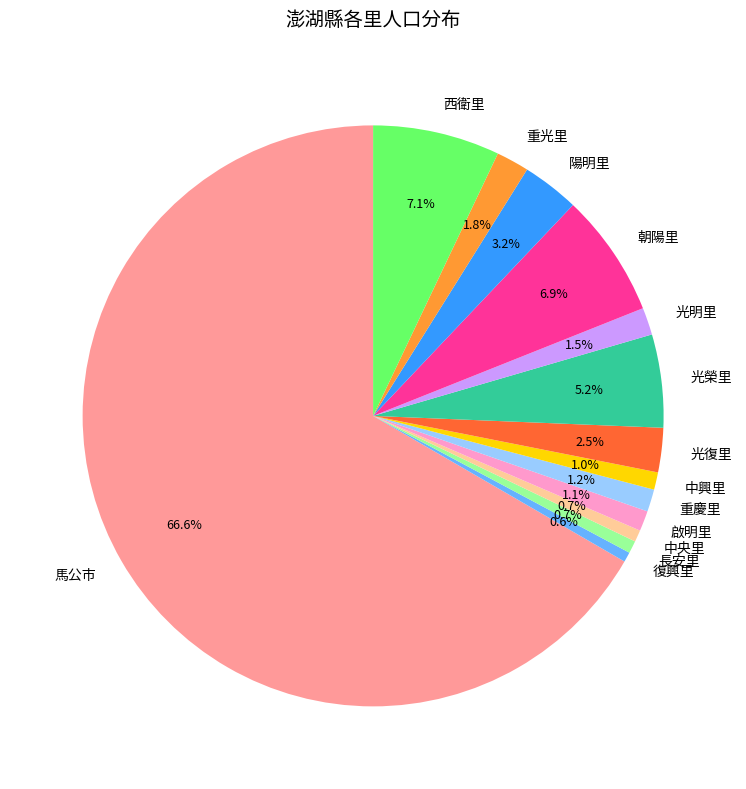

What is the ratio of the value at 啟明里 to the value at 復興里?

2.0